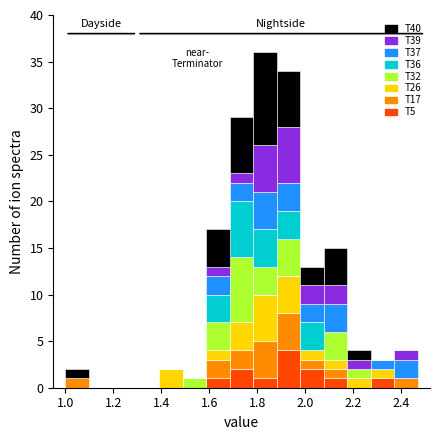

Reading left to right, transcribe this chart: for each stacked bar, give the range it covers on the x-axis and its total height. Neither the bar edges nor the heights are printed on the chart, so give them approximately, as read against the axes.

1.000 to 1.098: 2
1.098 to 1.196: 0
1.196 to 1.294: 0
1.294 to 1.392: 0
1.392 to 1.490: 2
1.490 to 1.588: 1
1.588 to 1.686: 17
1.686 to 1.784: 29
1.784 to 1.882: 36
1.882 to 1.980: 34
1.980 to 2.078: 13
2.078 to 2.176: 15
2.176 to 2.274: 4
2.274 to 2.372: 3
2.372 to 2.470: 4